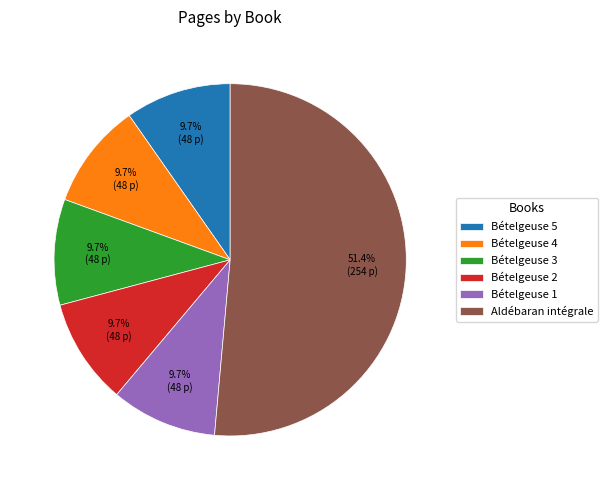

To the nearest percent, what is the difference between the Bételgeuse 2 and Aldébaran intégrale slice percentages?

42%